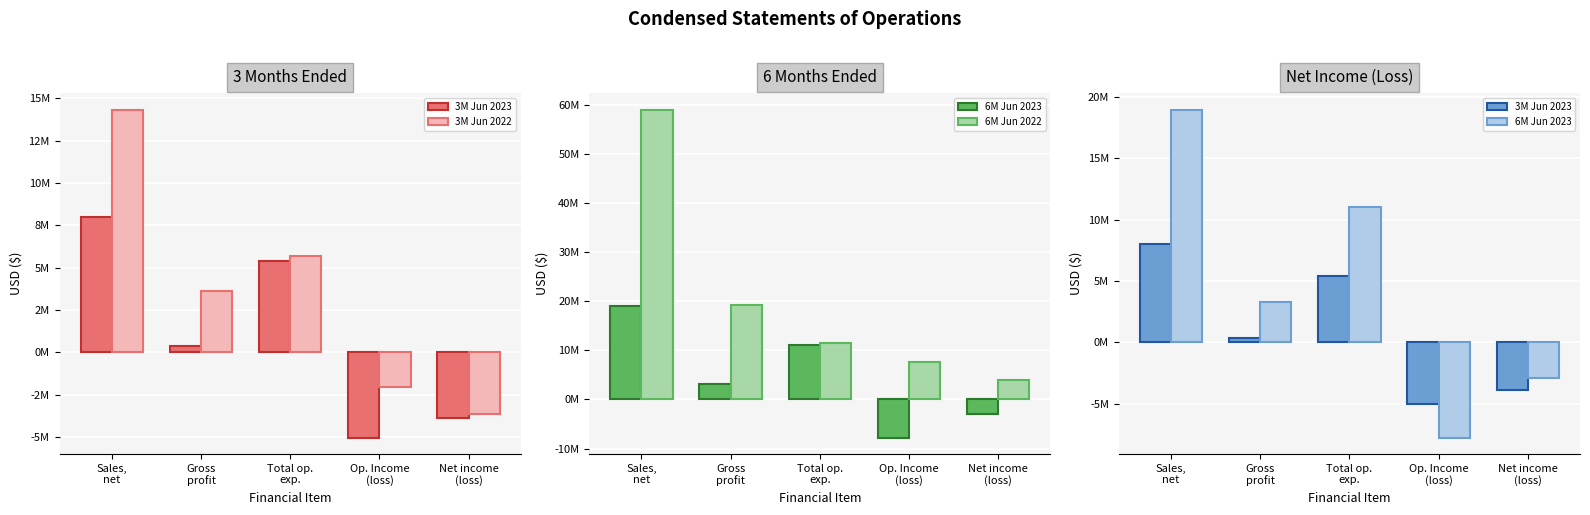

Rank the series at Net income
(loss) from lowest to highest value.

3M Jun 2023, 3M Jun 2022, 6M Jun 2023, 6M Jun 2022